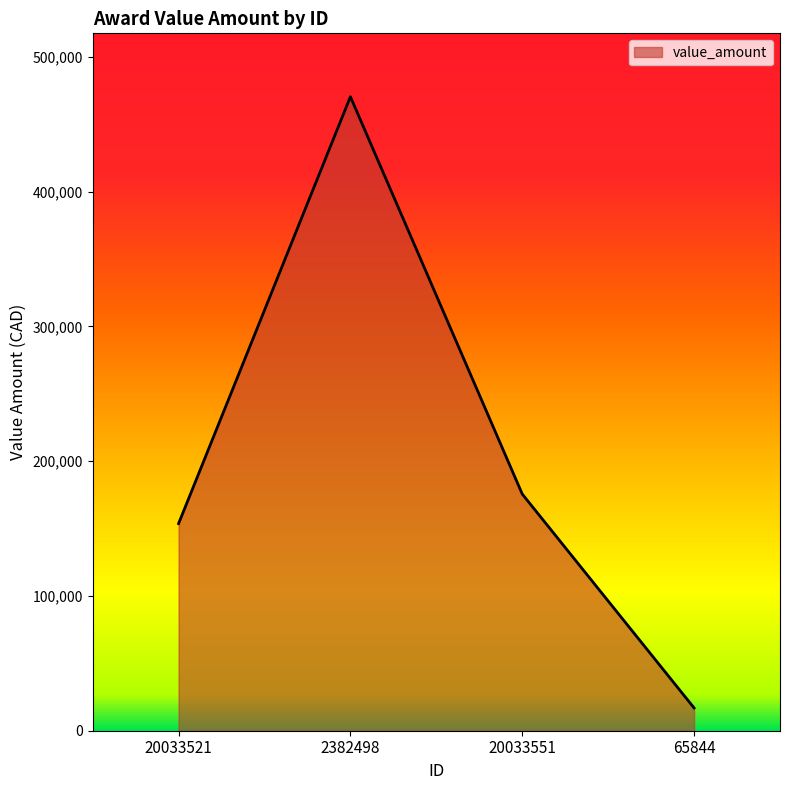

At which category does the chart reach its minimum across all series?

65844